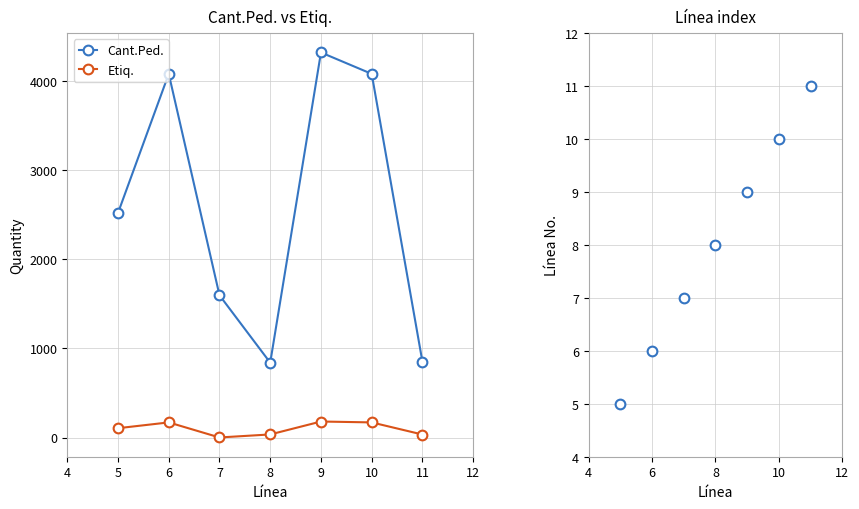

Read the Cant.Ped. value at 6, to the nearest 100.

4100